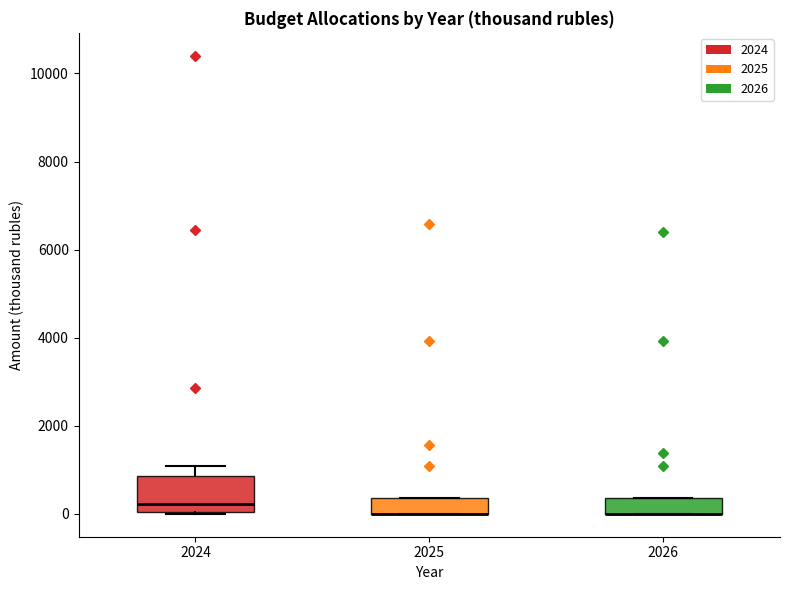

Where is the lower edge of the box at x = 2024 on the y-axis? The values are not printed on the chart, so give them approximately, as read against the axis.

0